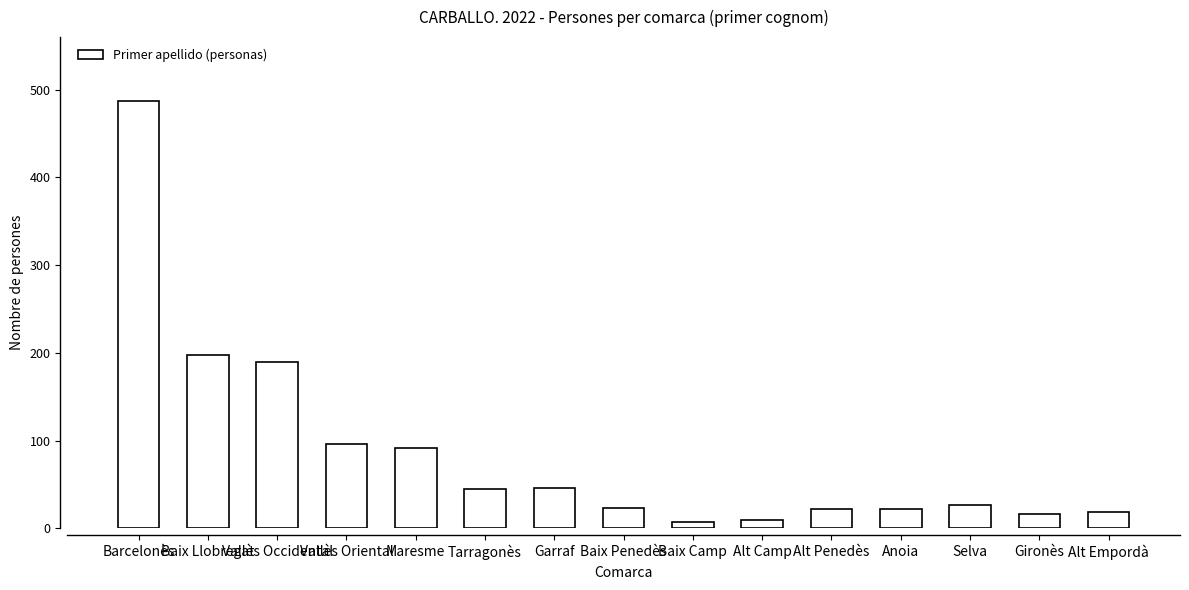

The chart shows a value of 18 at Alt Empordà. True or false?

True